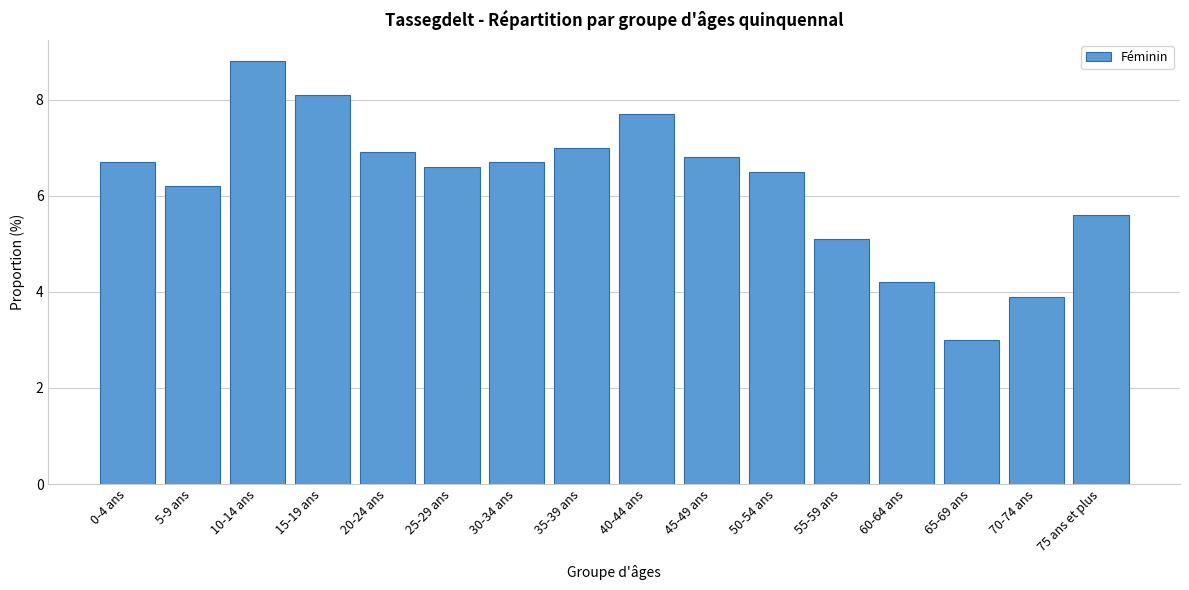

Reading left to right, list all the values displayed in this chart.

0-4 ans=6.7	5-9 ans=6.2	10-14 ans=8.8	15-19 ans=8.1	20-24 ans=6.9	25-29 ans=6.6	30-34 ans=6.7	35-39 ans=7.0	40-44 ans=7.7	45-49 ans=6.8	50-54 ans=6.5	55-59 ans=5.1	60-64 ans=4.2	65-69 ans=3.0	70-74 ans=3.9	75 ans et plus=5.6